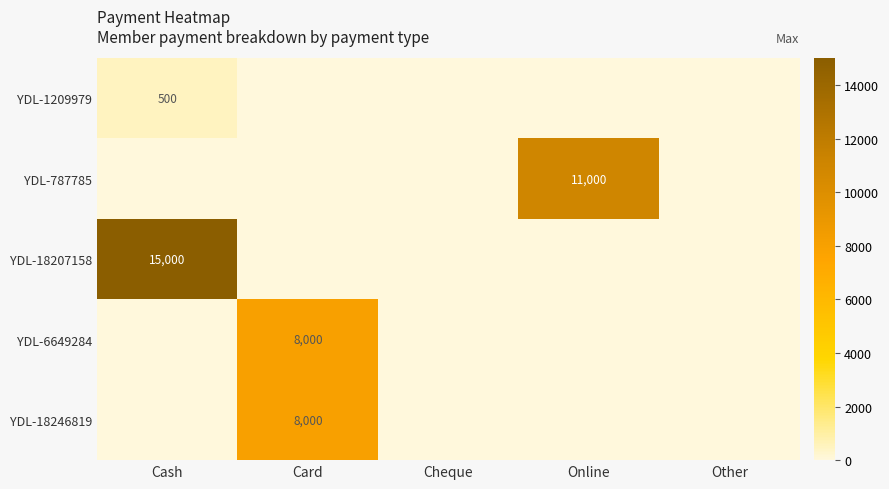

At which label is YDL-6649284 closest to 4000?

Cash